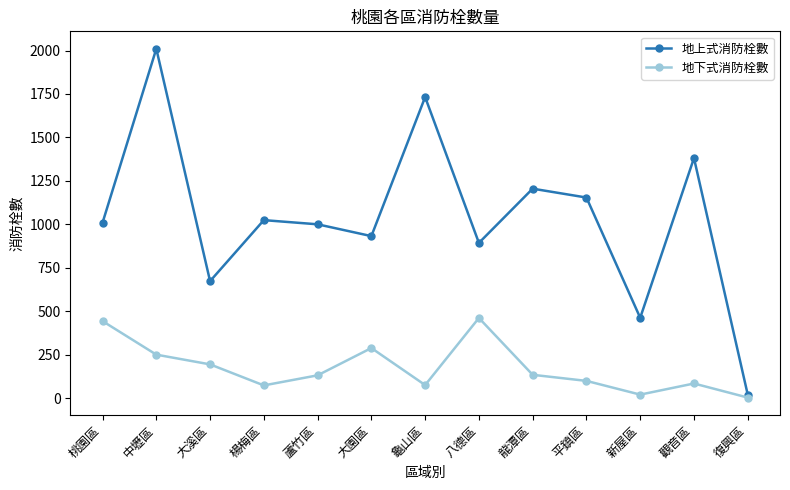

Where is 地下式消防栓數 nearest to the value 232?

中壢區